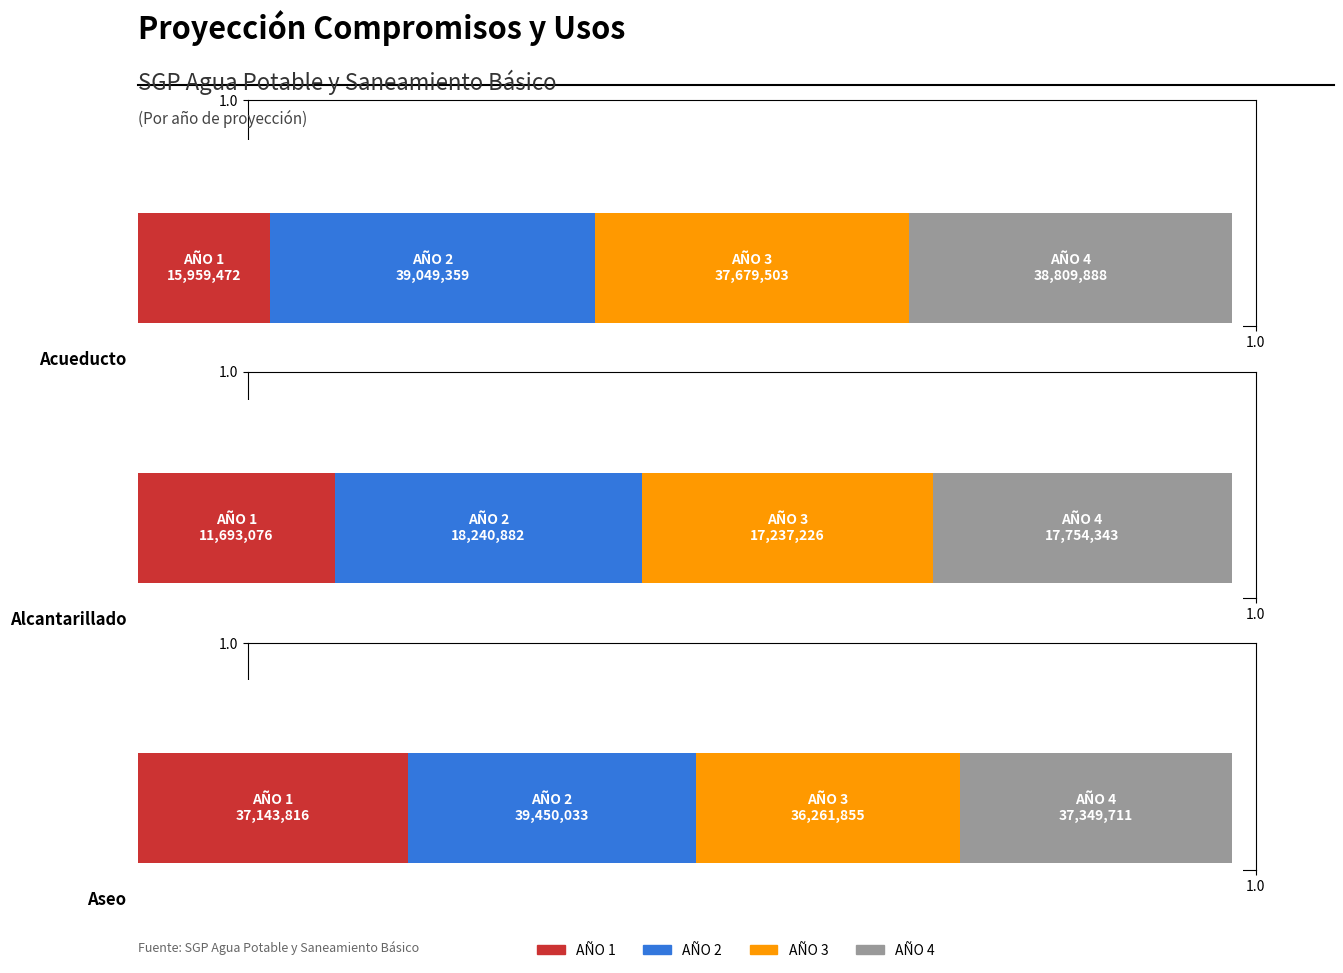

At which label is PAGO DE SUBSIDIOS A PRESTADORES DE ASEO closest to 37855944?

AÑO 4